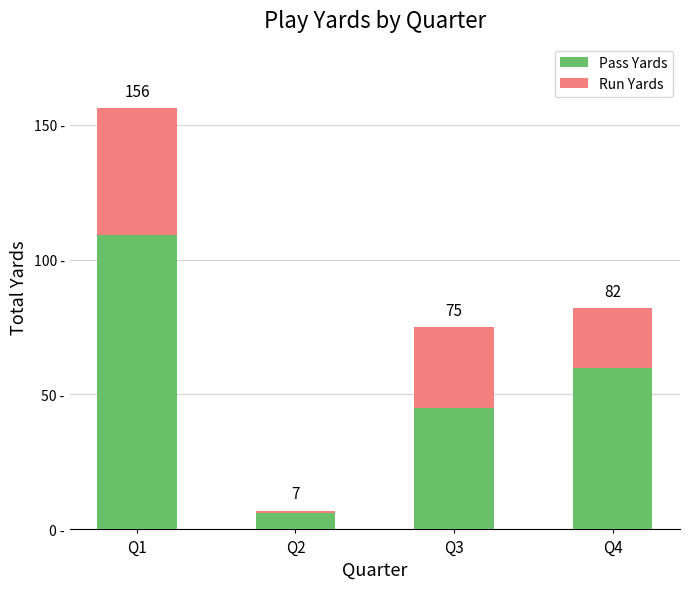

Are the bars grouped side by side (vs. stacked)?

No